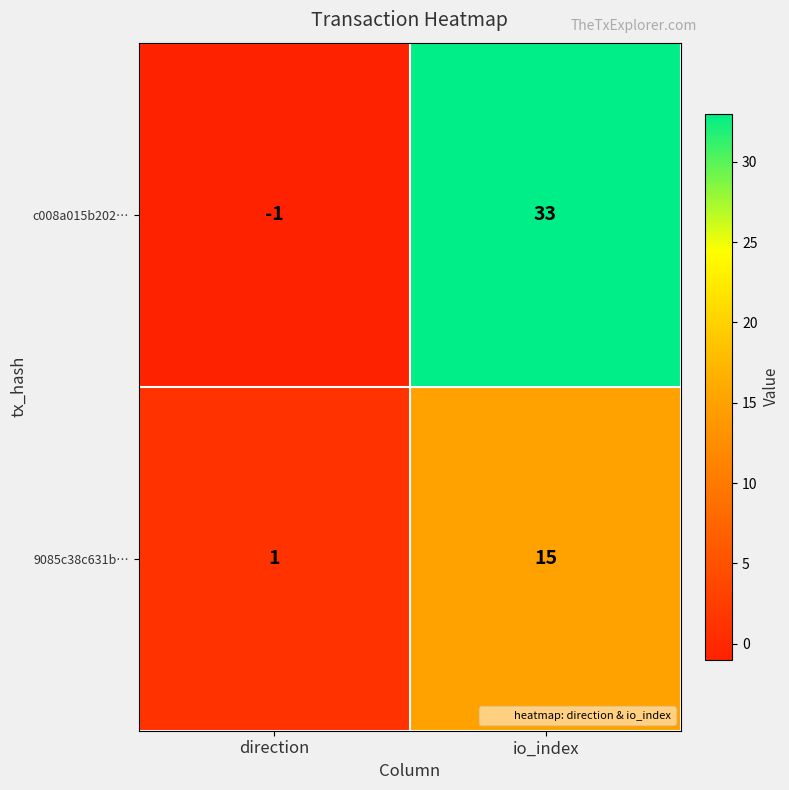

At which category is the sum across all series the highest?

io_index